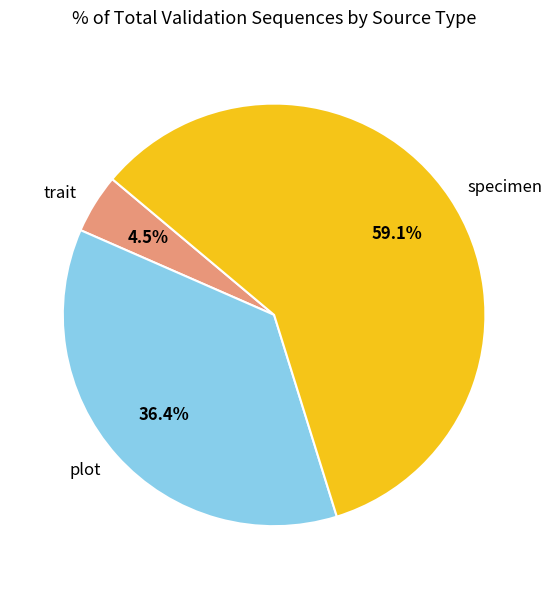

The trait slice represents 13% of the pie. True or false?

False